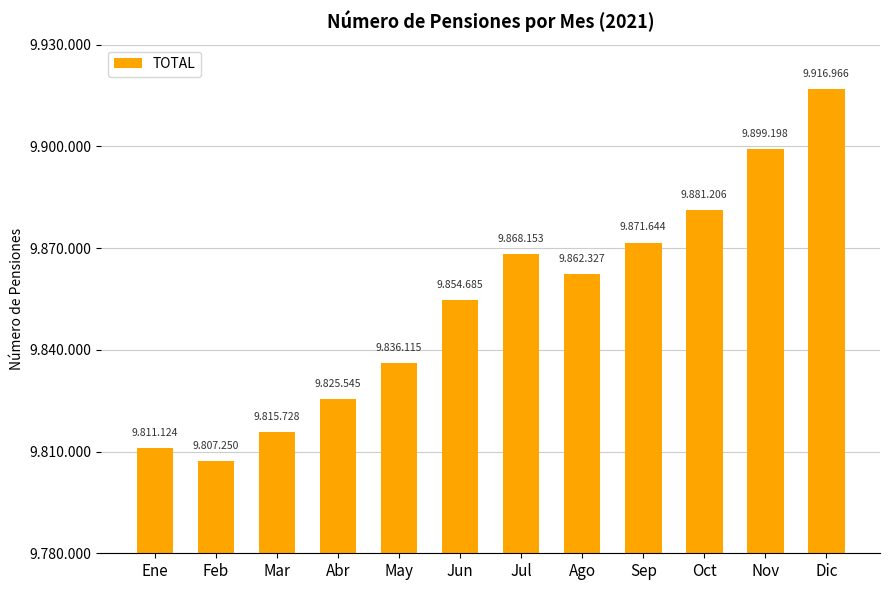

Is it true that the value at Ene is 3392692?

False